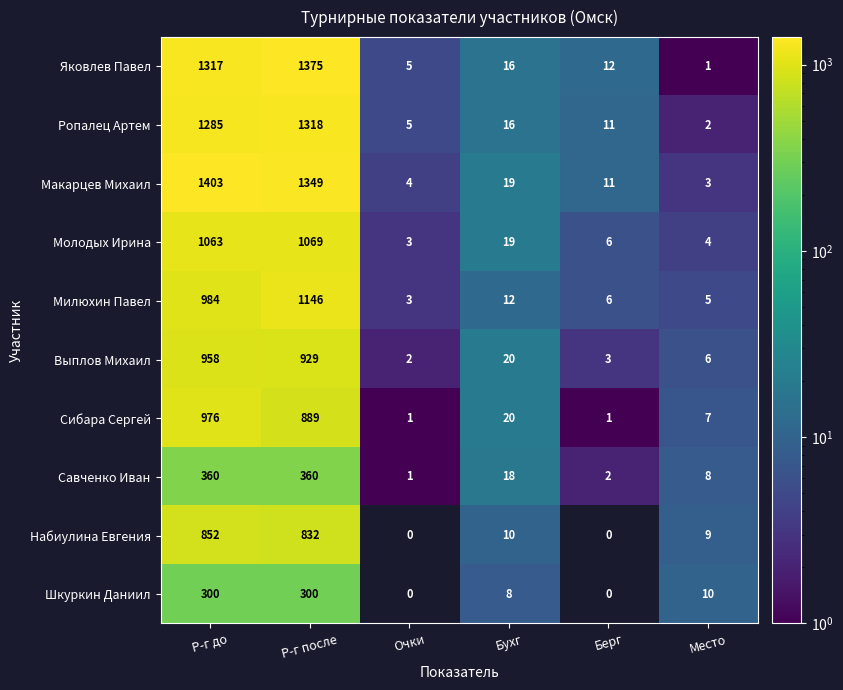

Which series has the largest total across all categories?

Макарцев Михаил